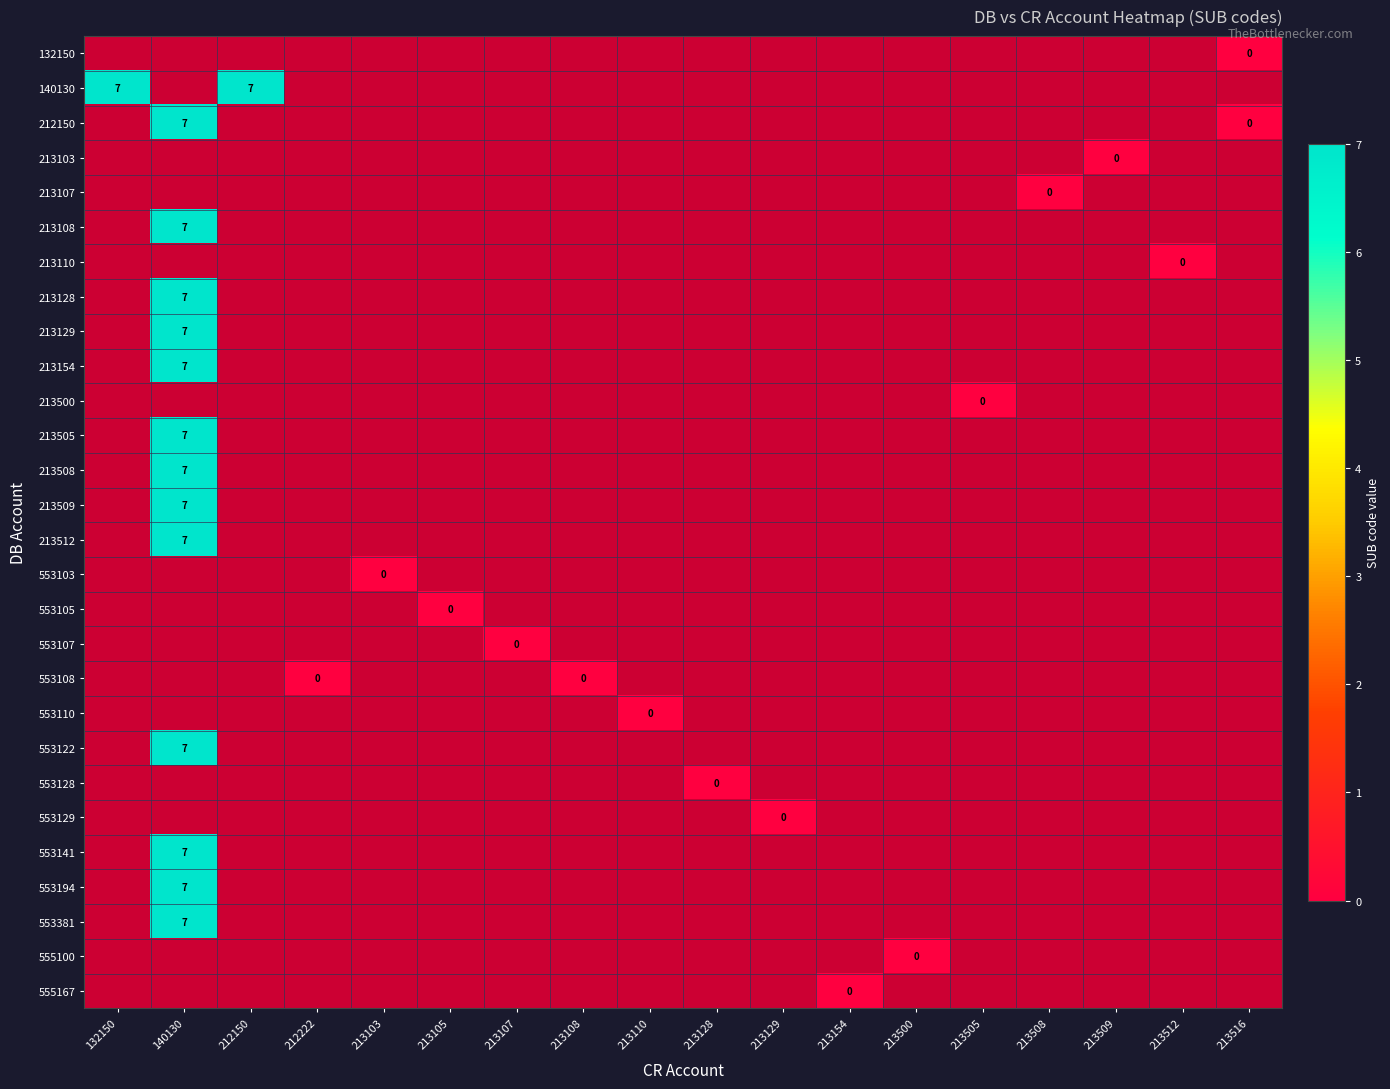

Is it true that 213509 equals 4 at 140130?

False